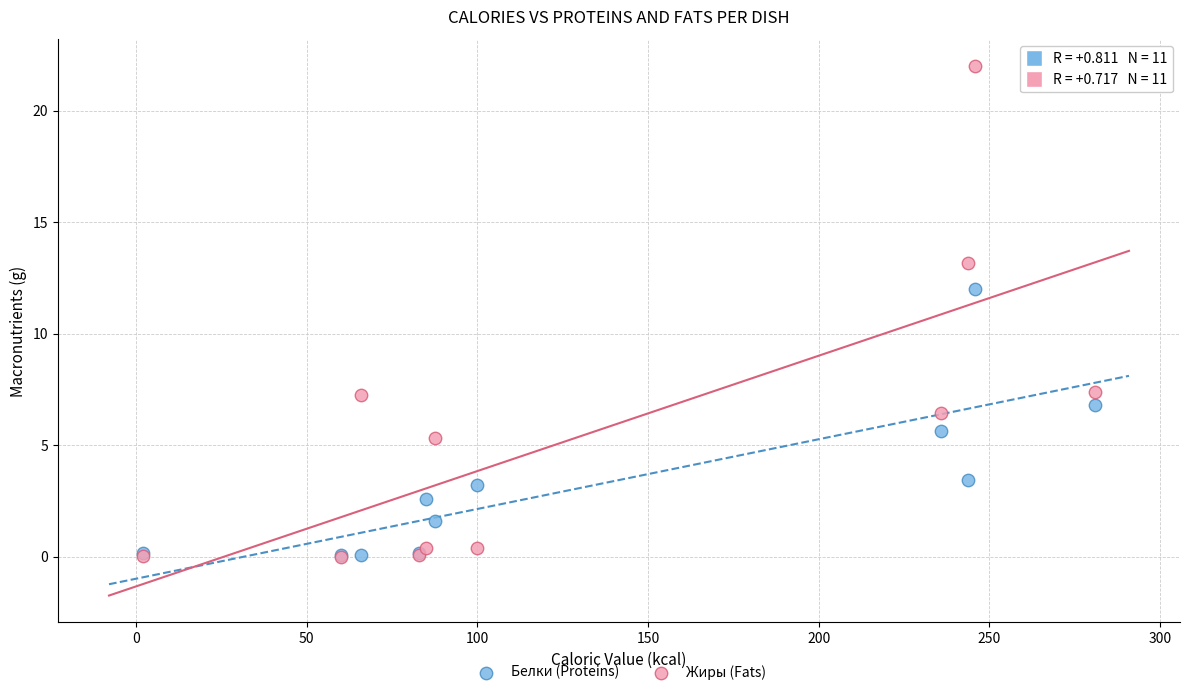

Across all series, what Y value is closest to 11?

12.0